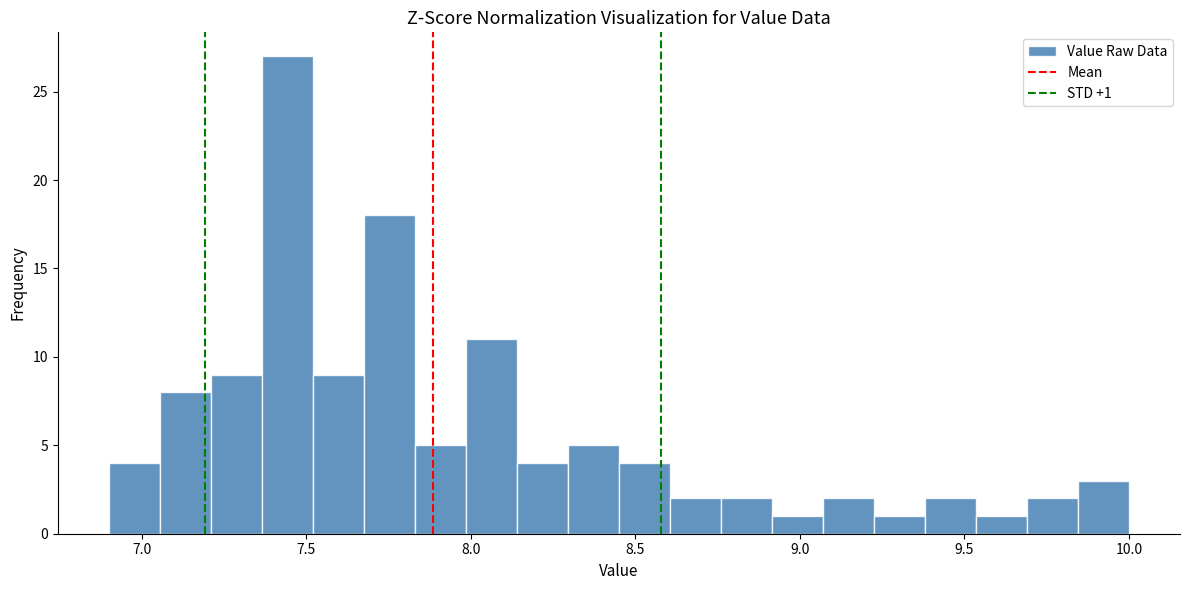

Read against the x-axis, roughly where is the centre of the tallest bar?

7.45